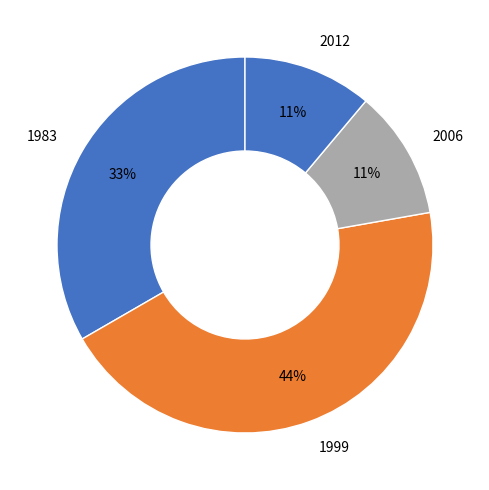

Which has a higher value, 1999 or 1983?

1999